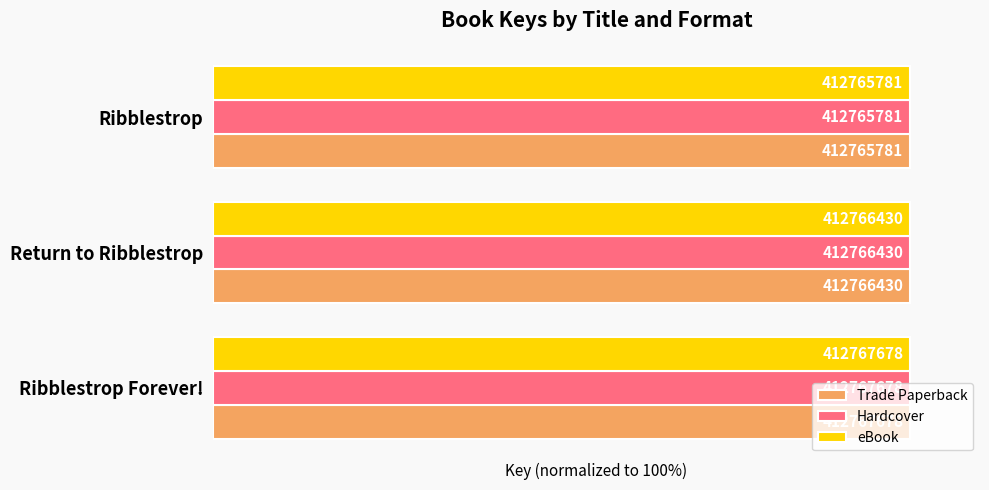

What are all the series names shown in the legend?

Trade Paperback, Hardcover, eBook